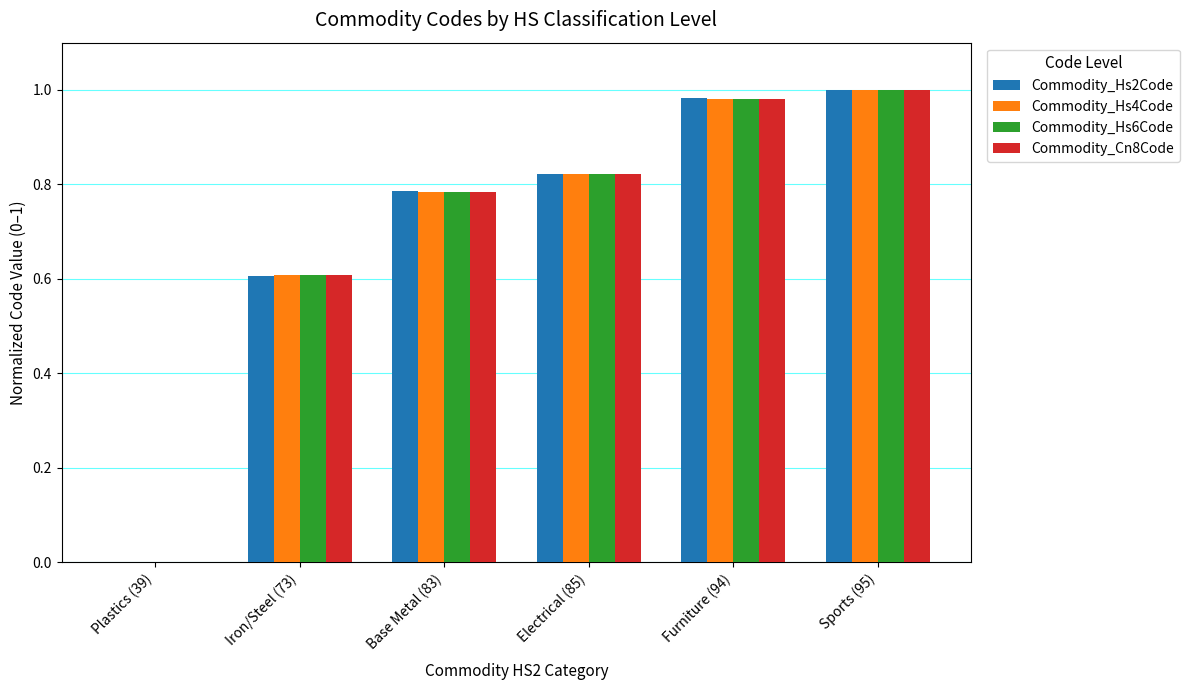

How many positive values does the Commodity_Hs6Code series have?

5